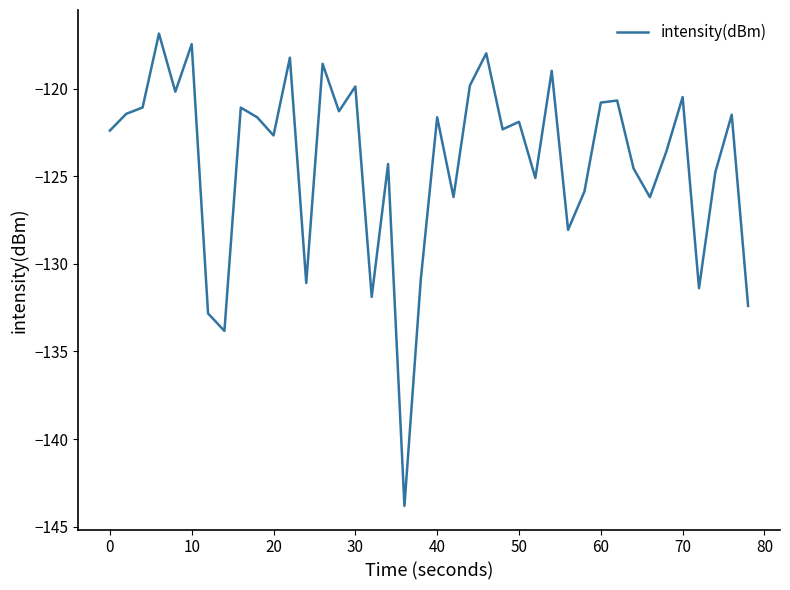

What is the difference between the maximum and minimum values?

26.9